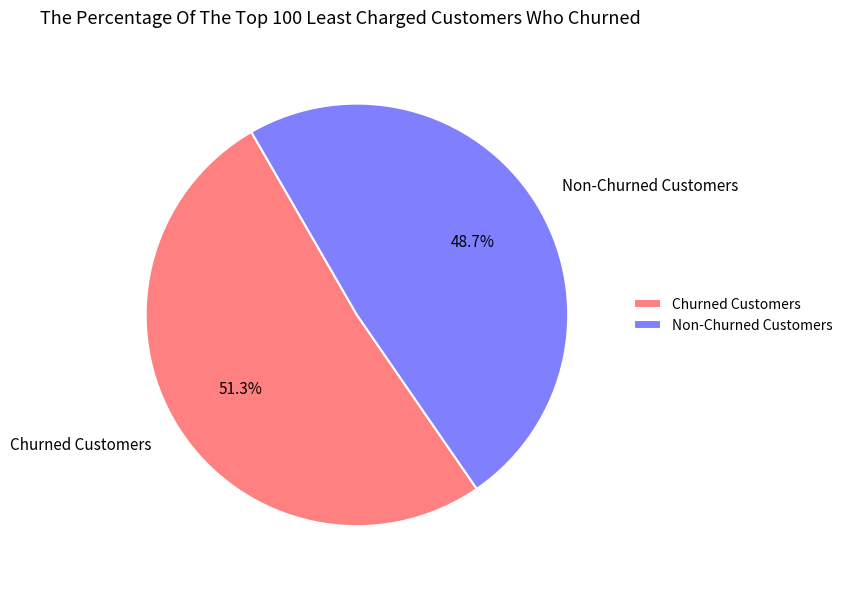

Between Churned Customers and Non-Churned Customers, which is larger?

Churned Customers